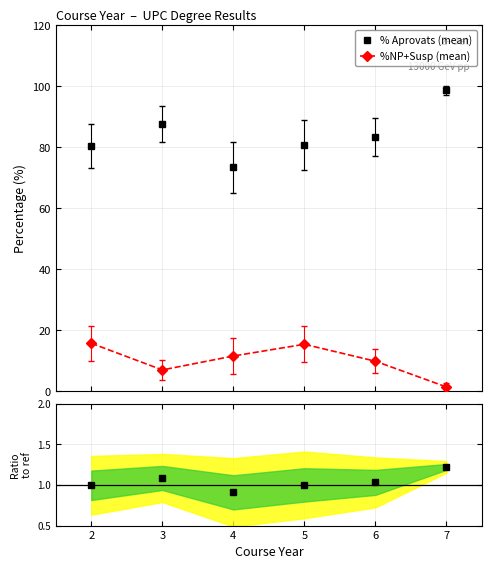

Read the % Aprovats (mean) value at 5.

80.7